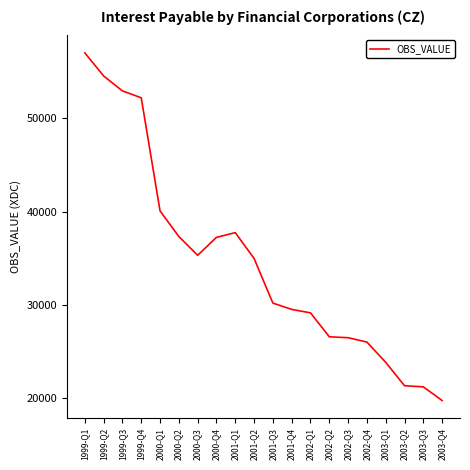

Where is the first local maximum?

2001-Q1